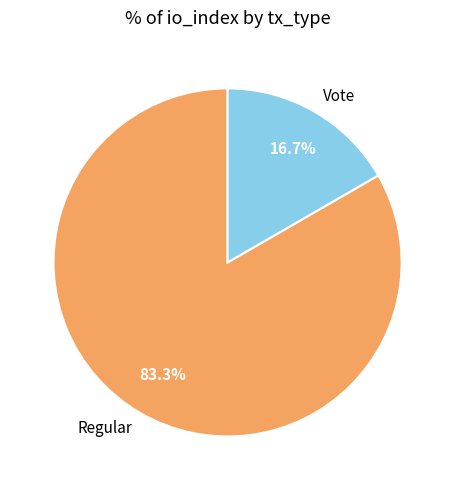

The Regular slice represents 83% of the pie. True or false?

True